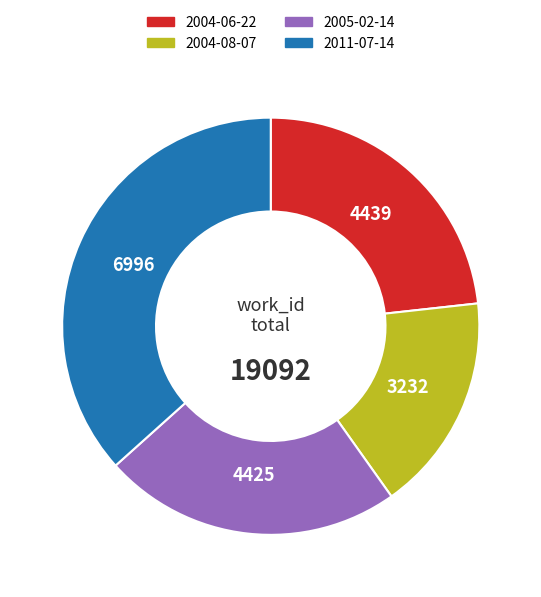

Which category has the biggest portion of the pie?

2011-07-14